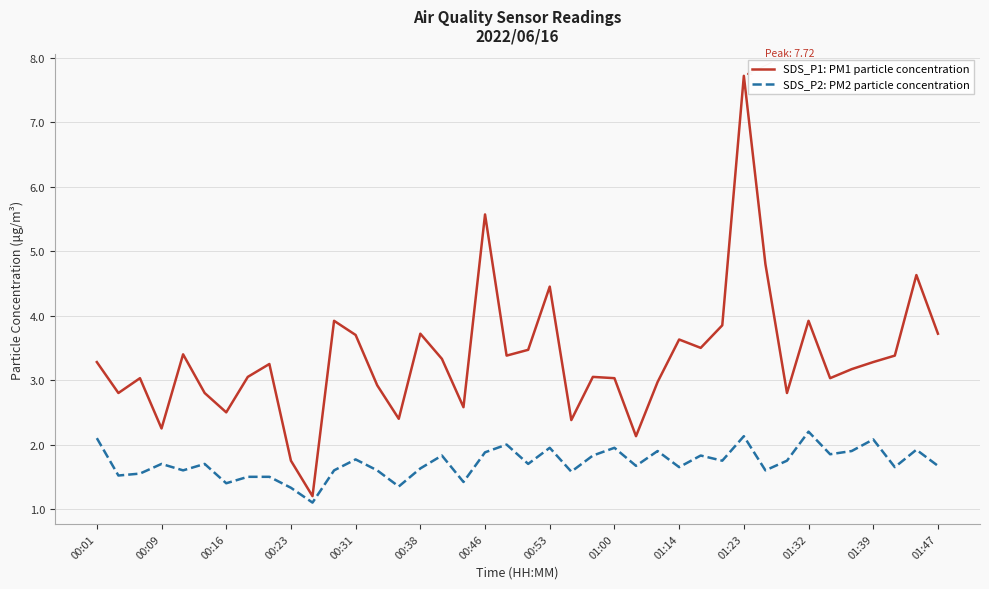

Which series has the largest total across all categories?

SDS_P1: PM1 particle concentration